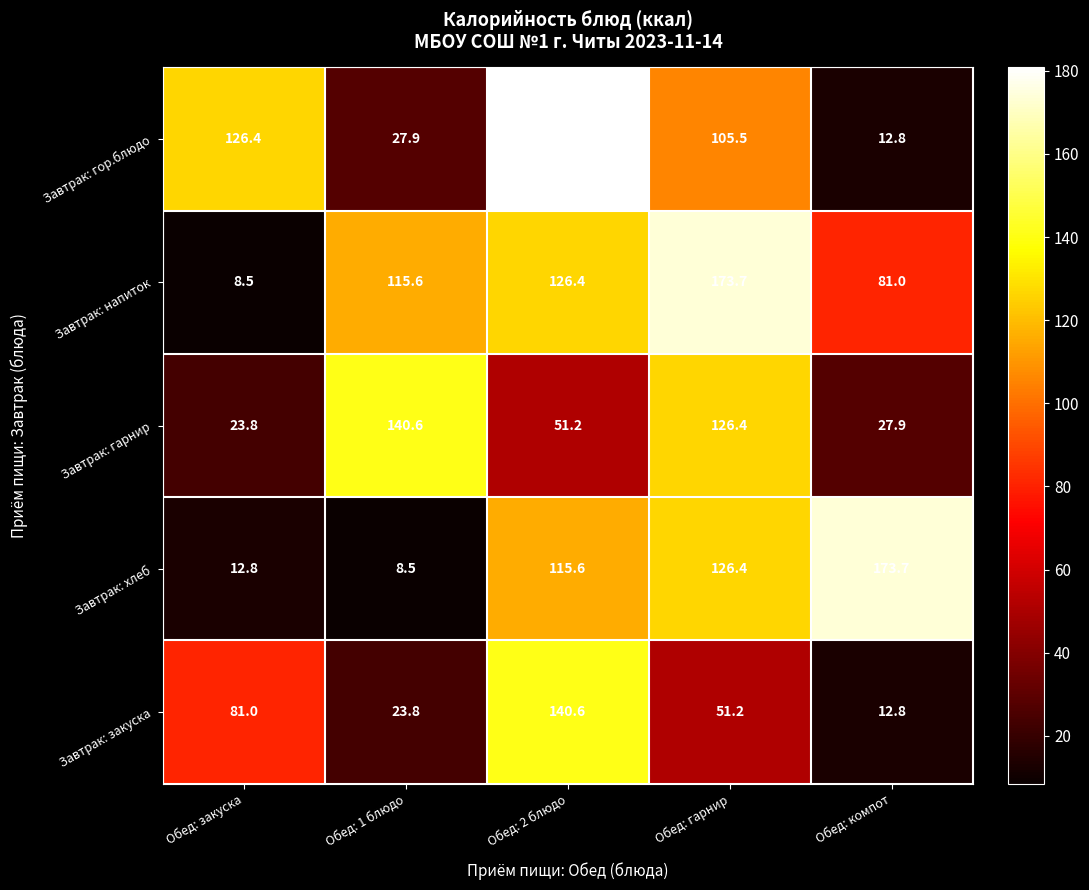

At which category is the sum across all series the highest?

Обед: 2 блюдо